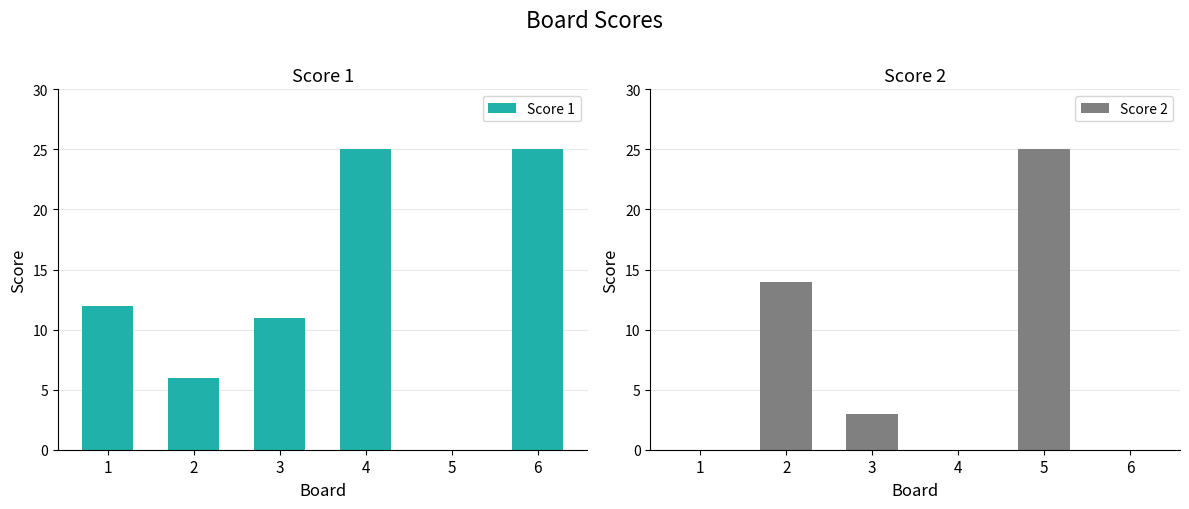

Reading right to left, list all the values displayed in this chart.

Score 1: 25	0	25	11	6	12
Score 2: 0	25	0	3	14	0